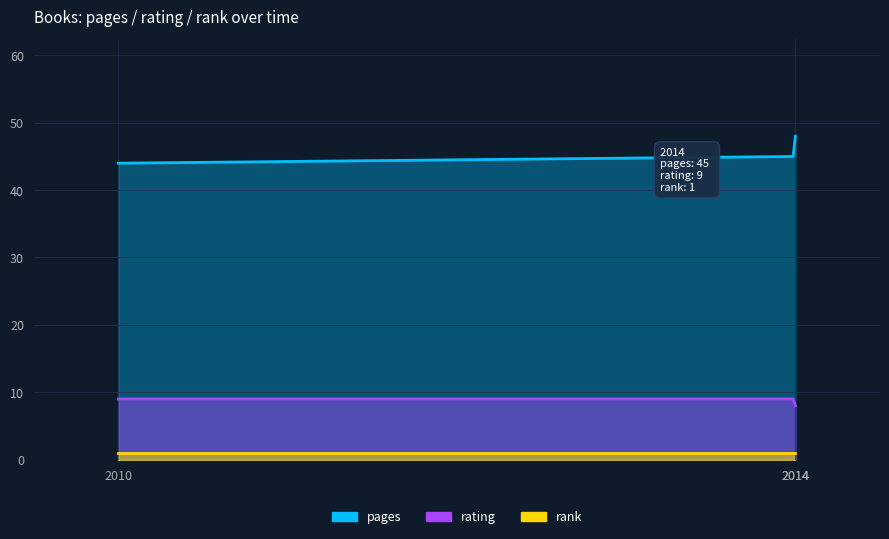

How many values in the pages series exceed 45?

1